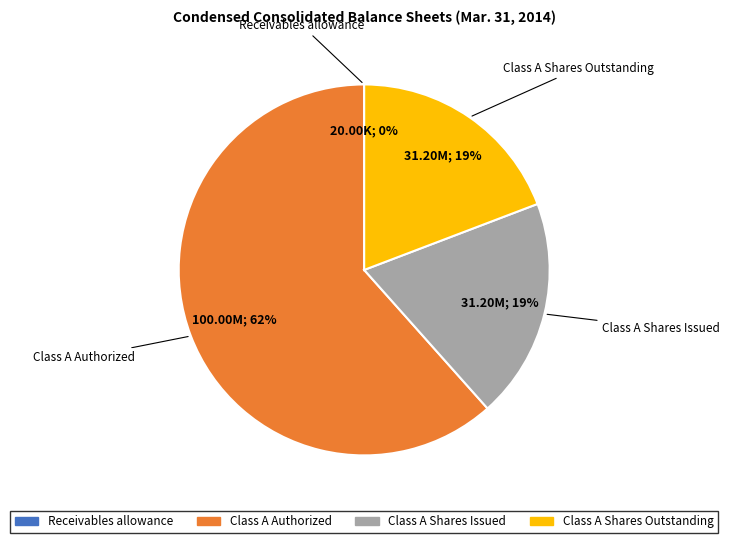

To the nearest percent, what is the average slice percentage?

25%